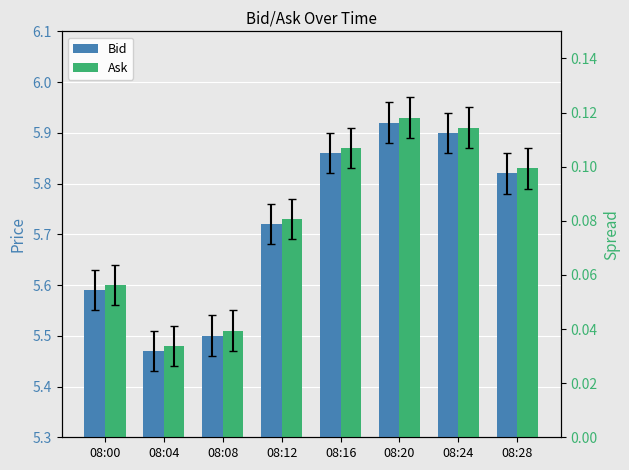

How many bars are there in total?

16